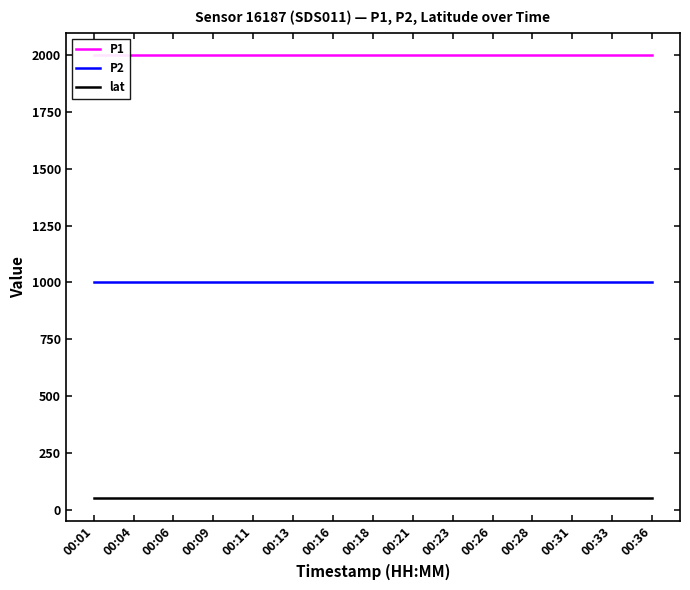

Does the chart display data point markers on the line(s)?

No